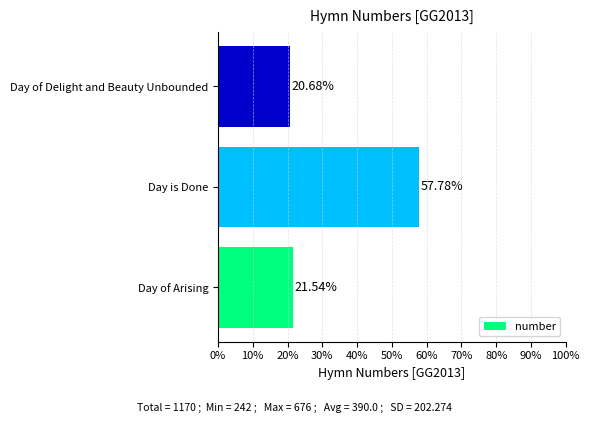

What is the sum of the values at Day of Arising and Day is Done?

79.3